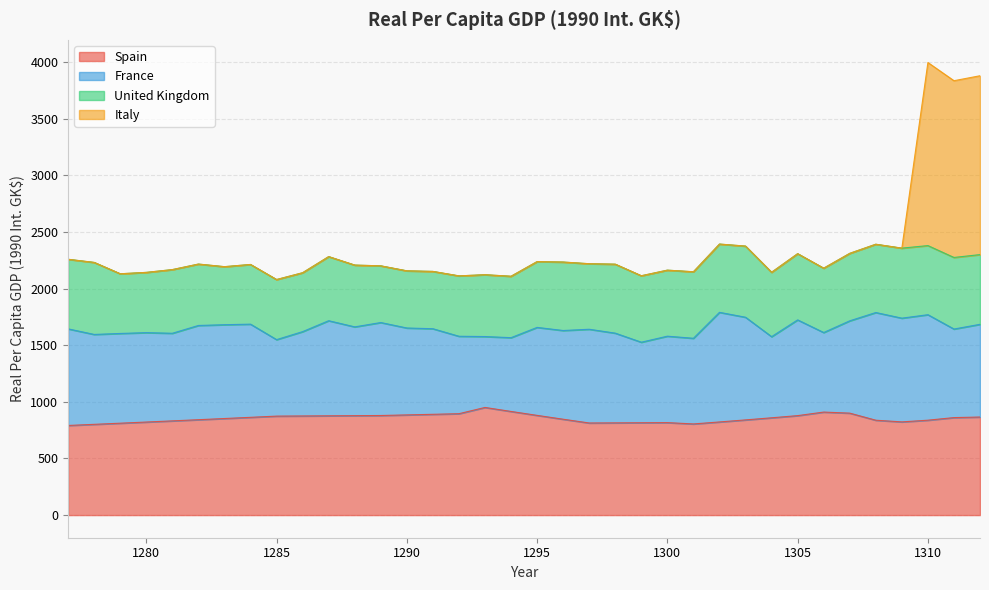

At which category is the sum across all series the highest?

1310